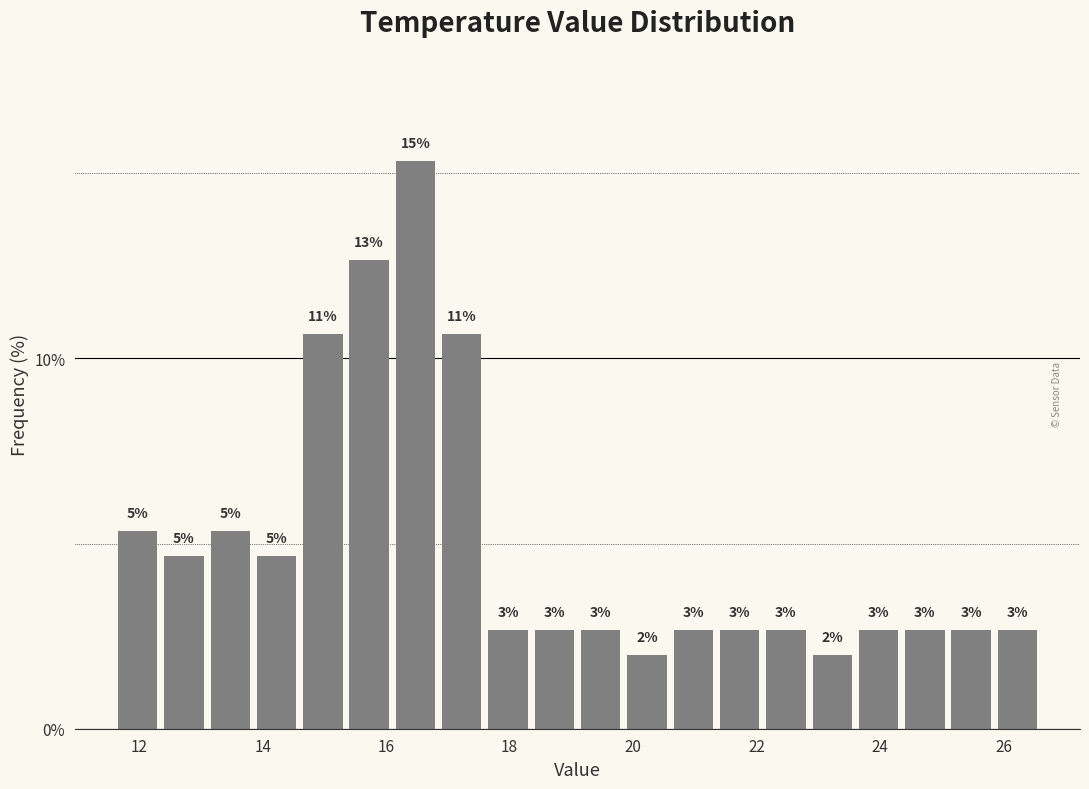

Read against the x-axis, roughly where is the centre of the tallest bar?

16.4